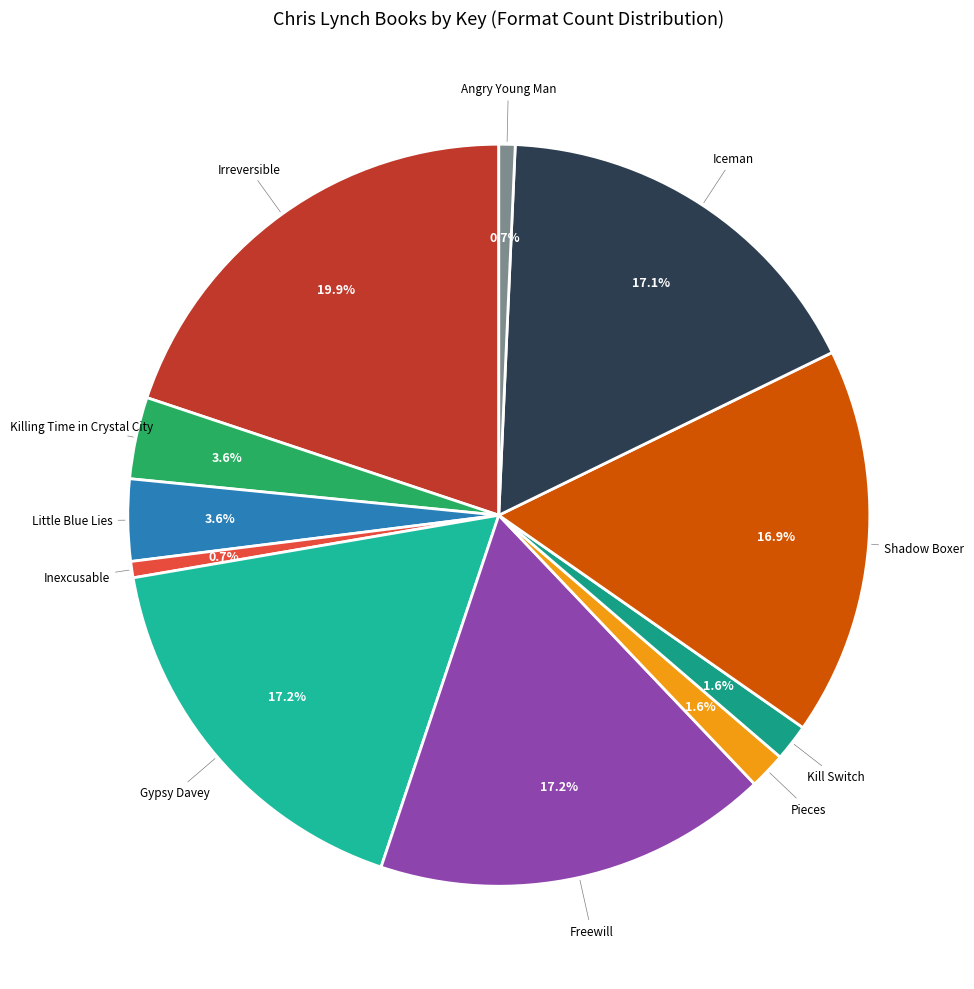

What is the ratio of the value at Killing Time in Crystal City to the value at Inexcusable?

5.0